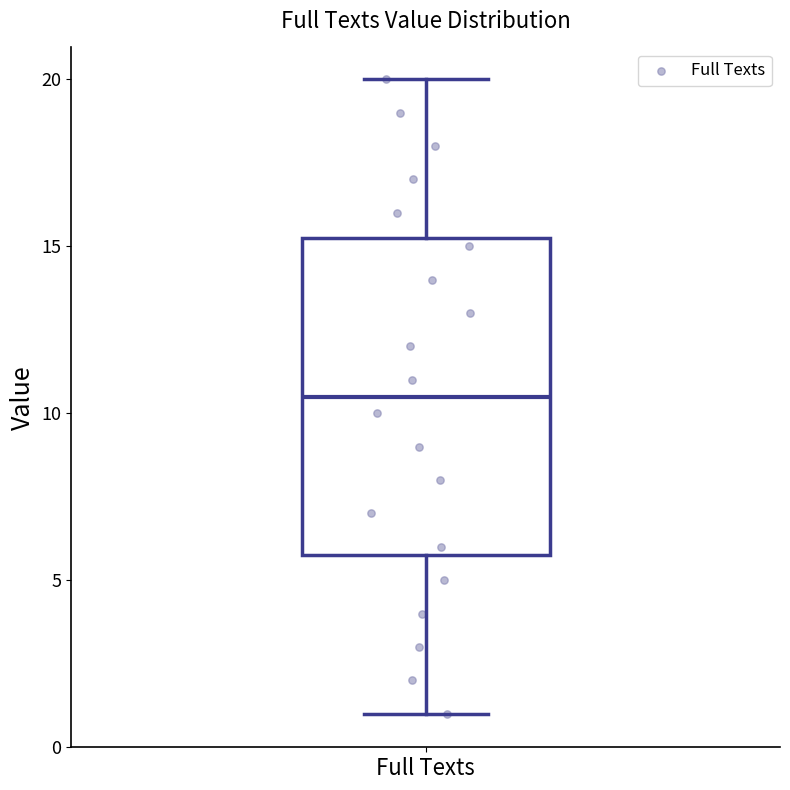

Where does the lower whisker of the box for Full Texts end on the y-axis? The values are not printed on the chart, so give them approximately, as read against the axis.

1.0